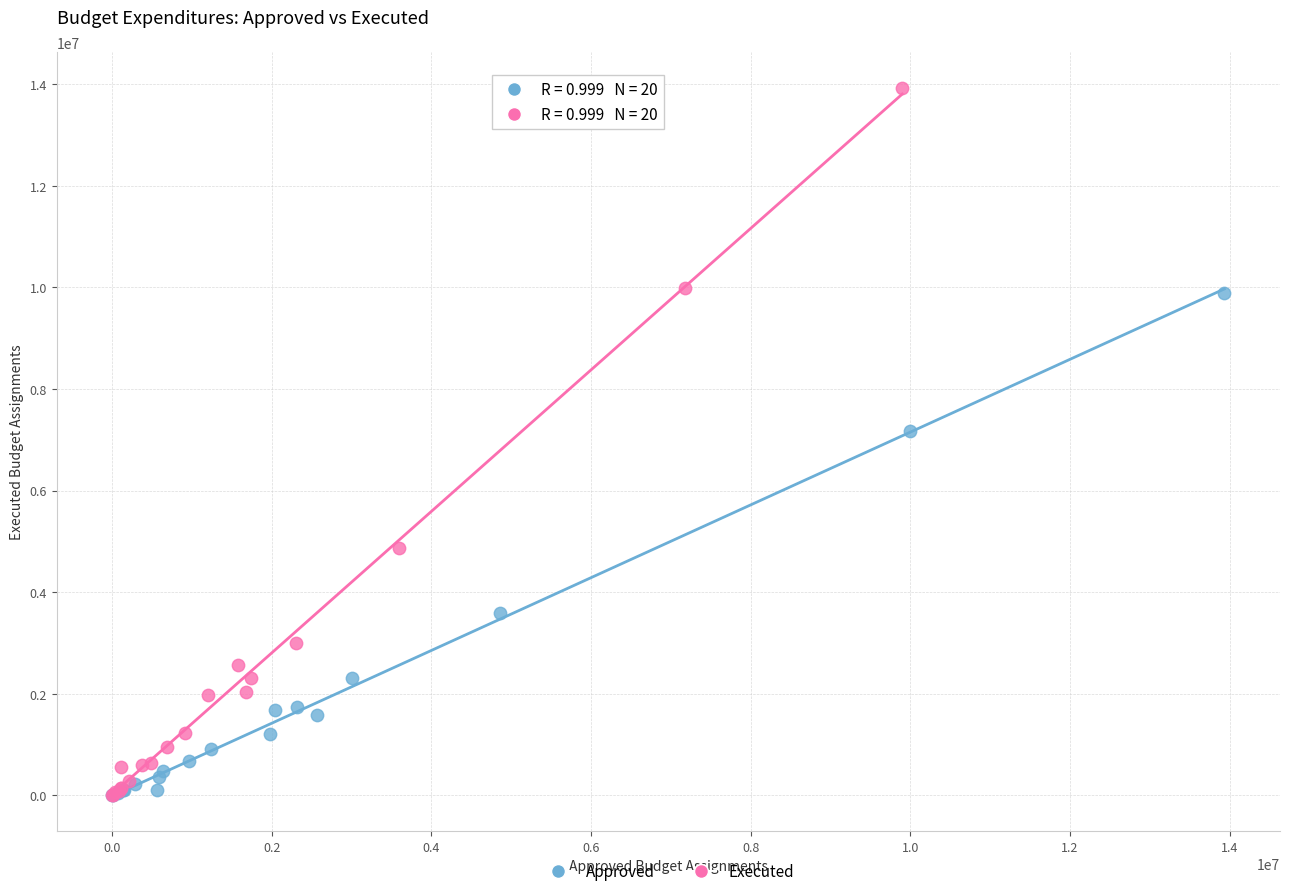

Which series reaches the maximum Y coordinate?

Executed